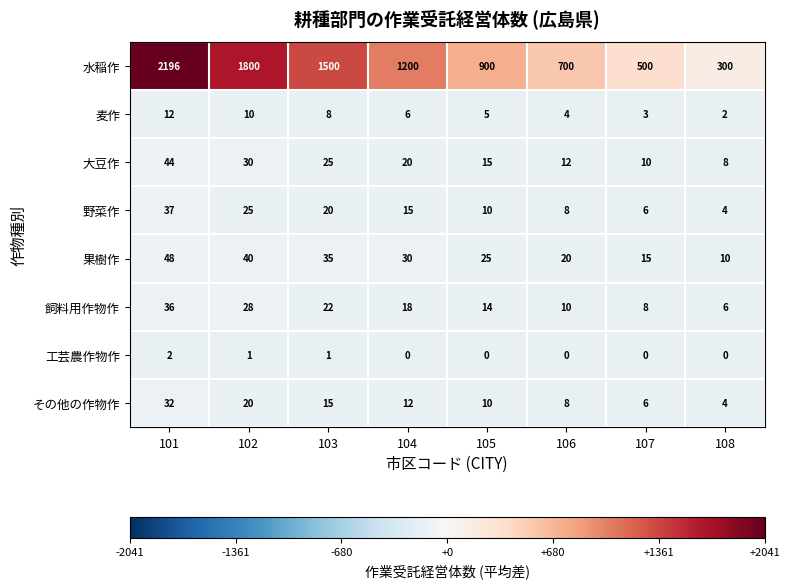

What is the highest value of the 果樹作 series?

48